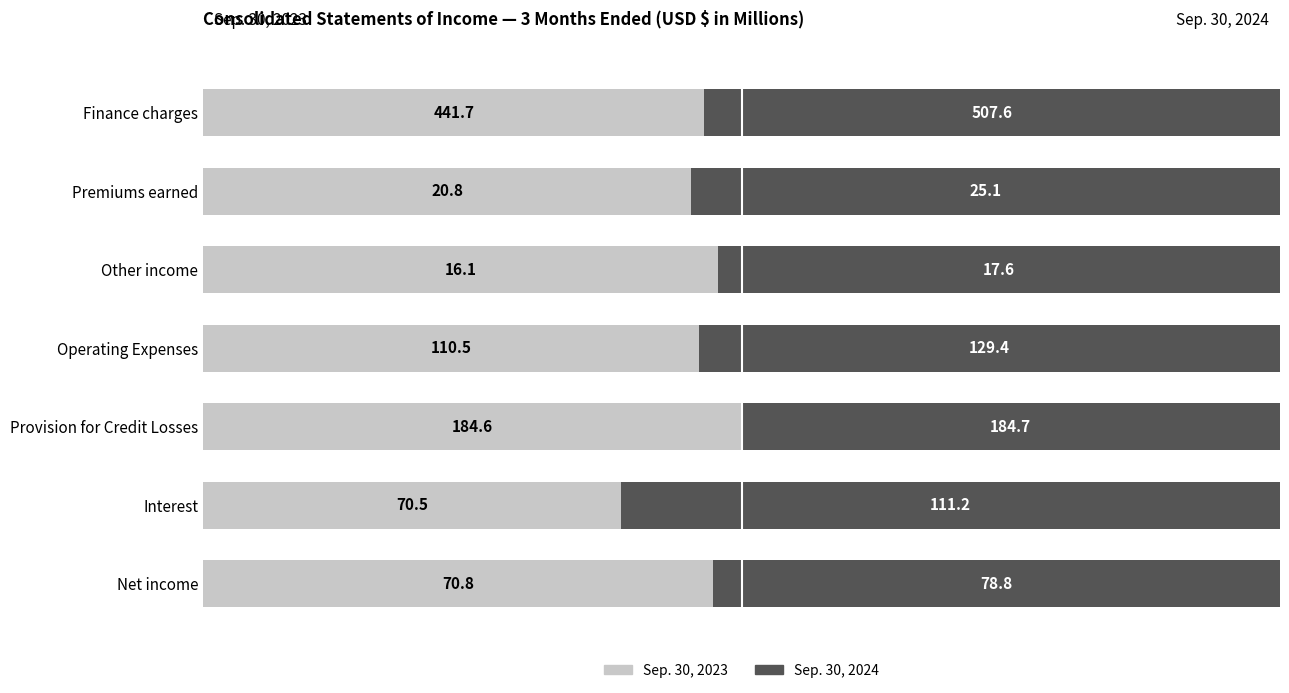

What are all the series names shown in the legend?

Sep. 30, 2023, Sep. 30, 2024